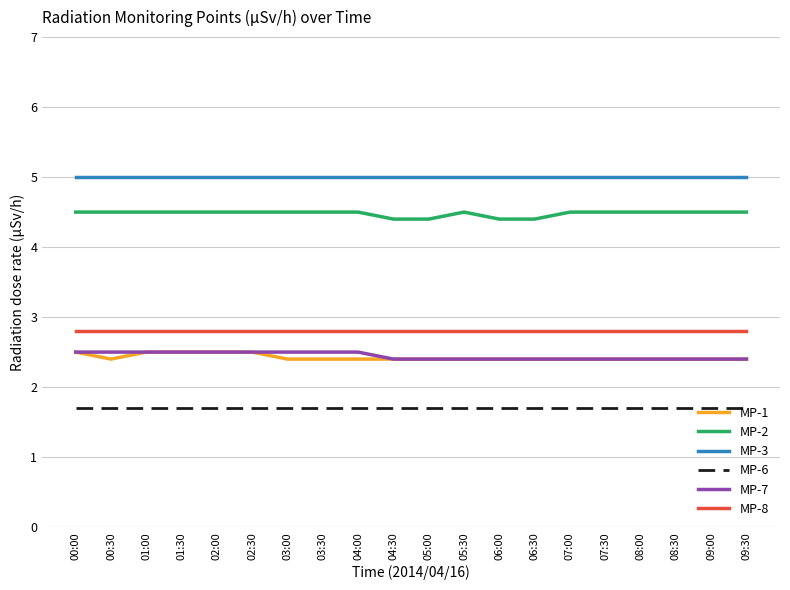

Is the value of MP-6 at 07:00 greater than the value of MP-7 at 00:00?

No